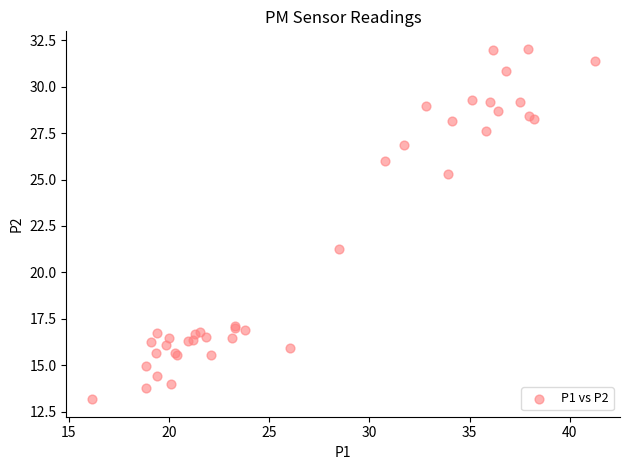

What Y value in the scatter plot is closest to 22?

21.3